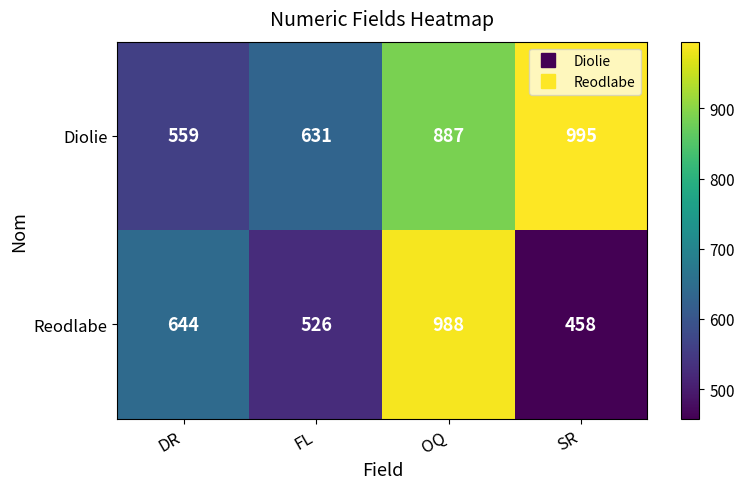

Which category has the highest value across all series?

SR